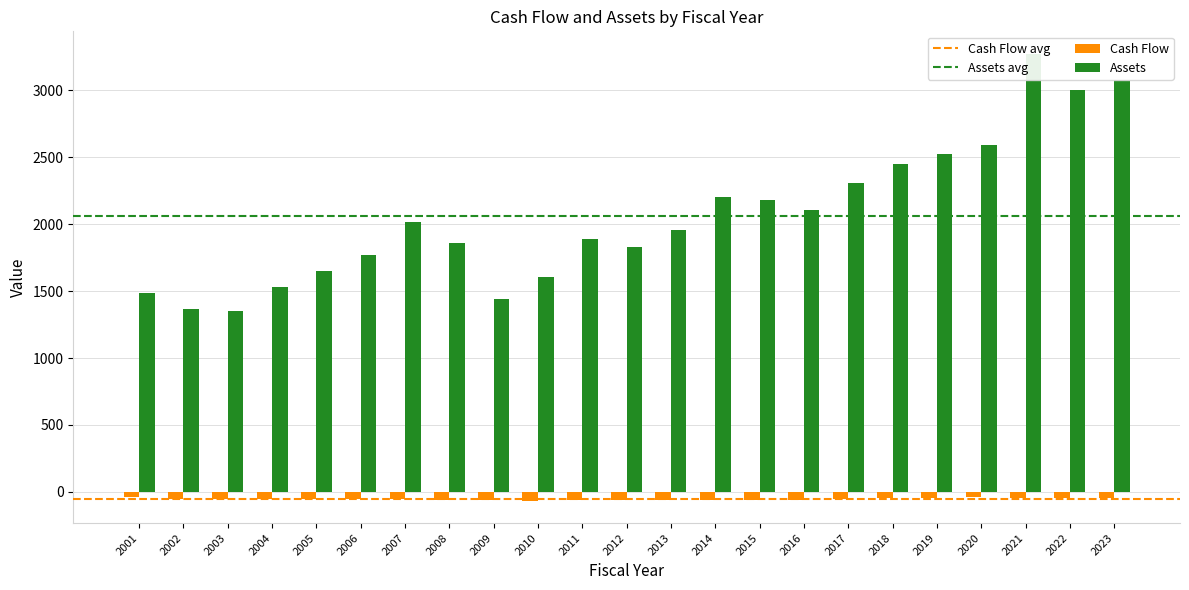

True or false: Assets has a value of 1766.5 at 2006.

True